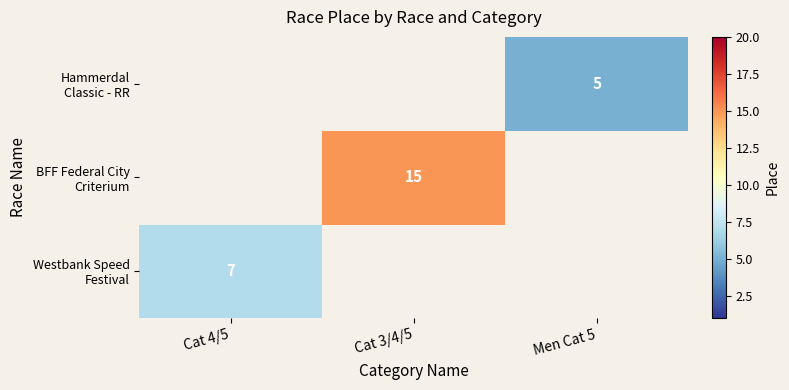

Which category has the lowest value in the Hammerdal Classic - RR series?

Cat 4/5